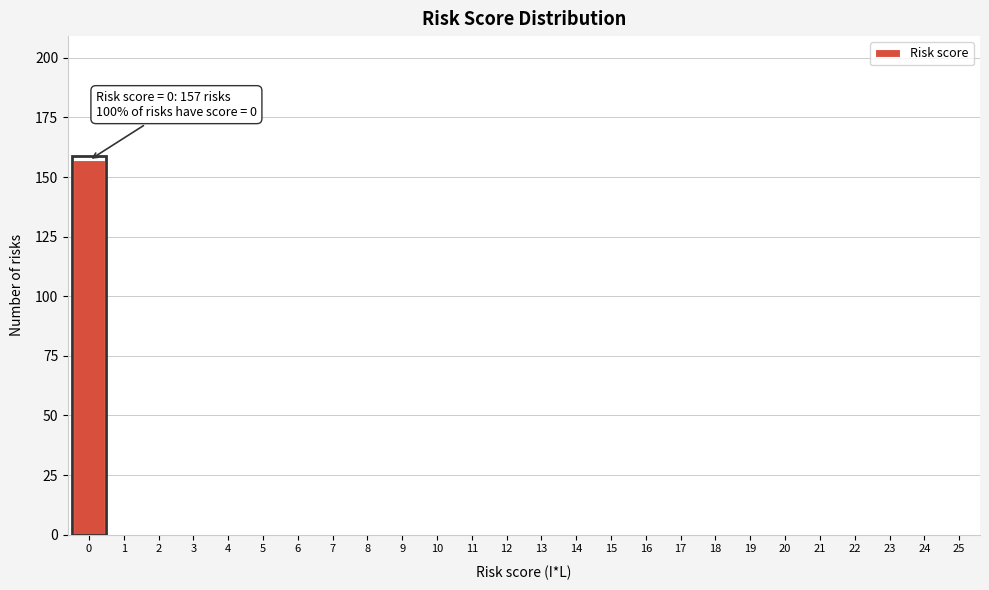

Reading left to right, what are all the values shown in this chart?

0=157	1=0	2=0	3=0	4=0	5=0	6=0	7=0	8=0	9=0	10=0	11=0	12=0	13=0	14=0	15=0	16=0	17=0	18=0	19=0	20=0	21=0	22=0	23=0	24=0	25=0